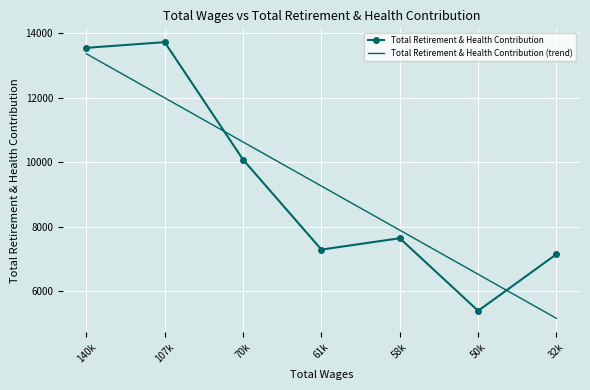

Reading left to right, list all the values displayed in this chart.

Total Retirement & Health Contribution: 140k=13547.0	107k=13723.0	70k=10083.0	61k=7293.0	58k=7645.0	50k=5396.0	32k=7151.0
Total Retirement & Health Contribution (trend): 140k=13364.0	107k=11996.9	70k=10629.7	61k=9262.6	58k=7895.4	50k=6528.3	32k=5161.1